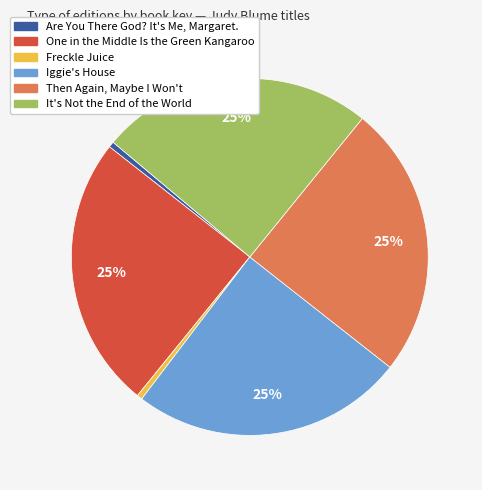

Is the sum of Freckle Juice and One in the Middle Is the Green Kangaroo greater than half?

No